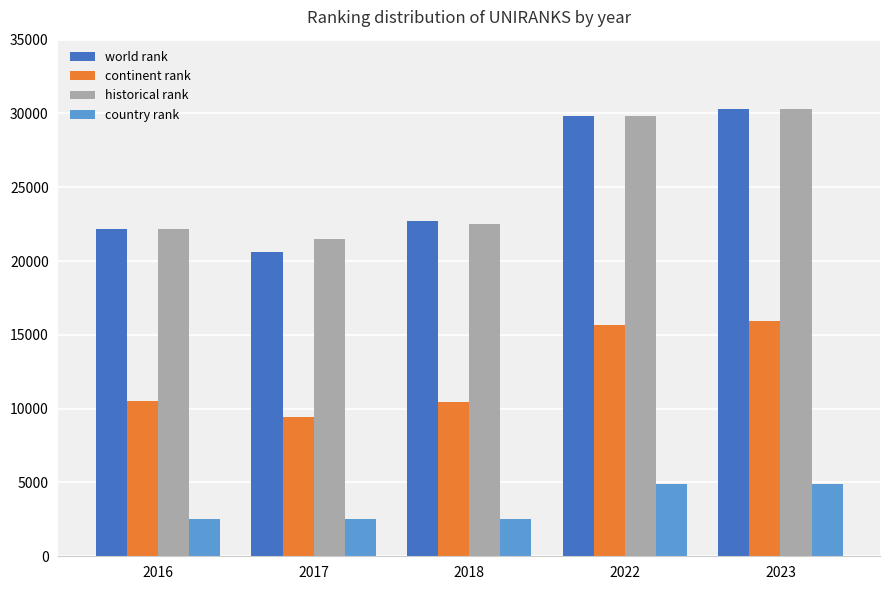

What is the approximate value of world rank at 2017?

20586.0